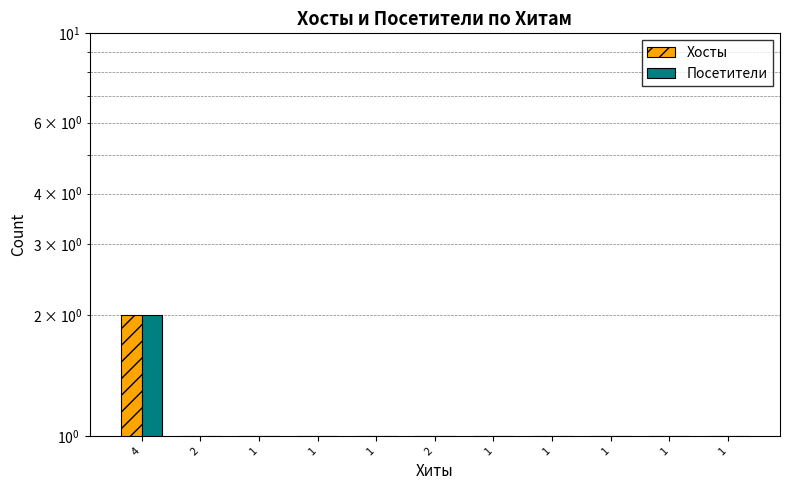

Count the Посетители values in the range 1 to 2.

11